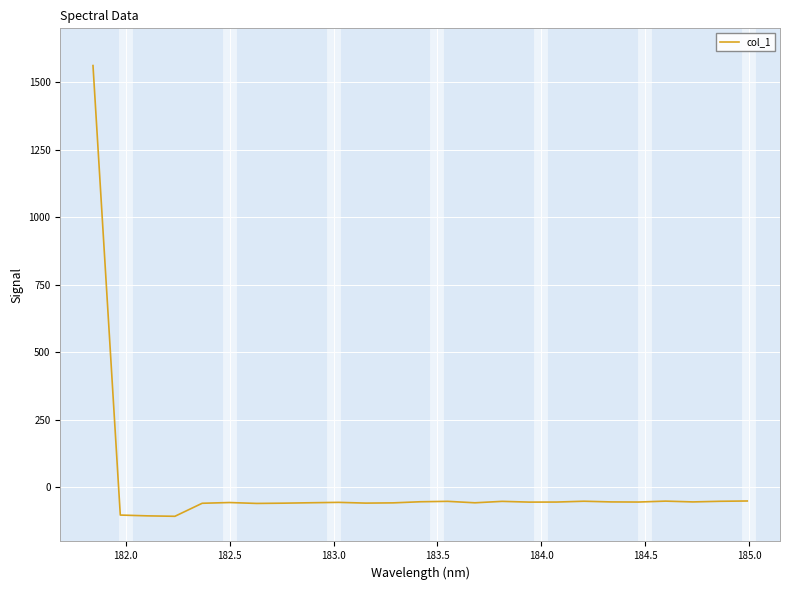

What is the difference between the maximum and minimum values?

1669.0